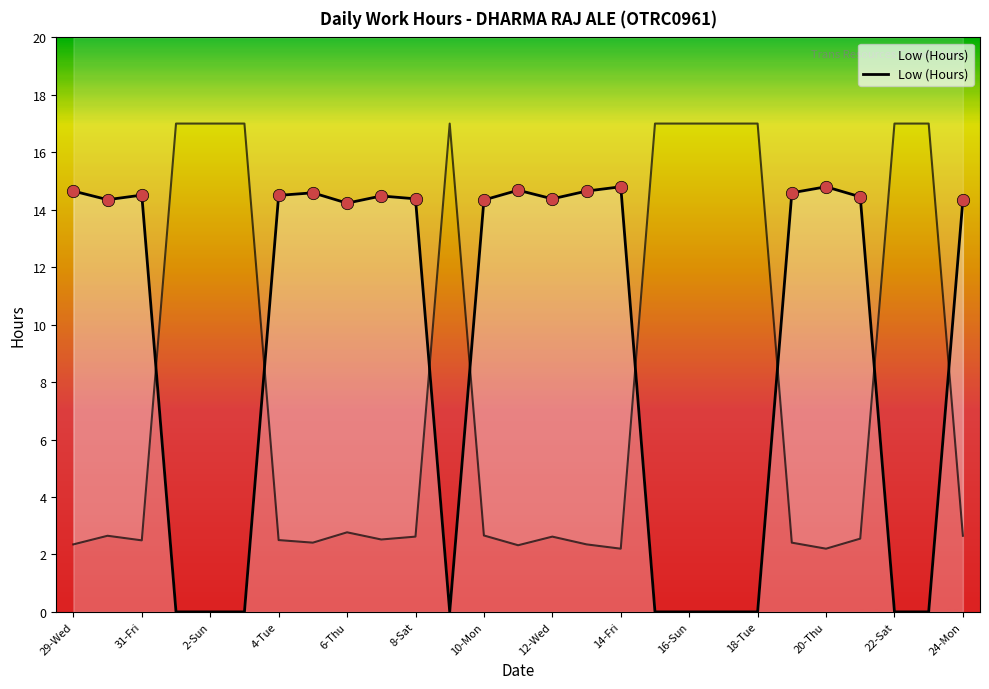

What is the change in value from 8-Sat to 16-Sun?

-14.4